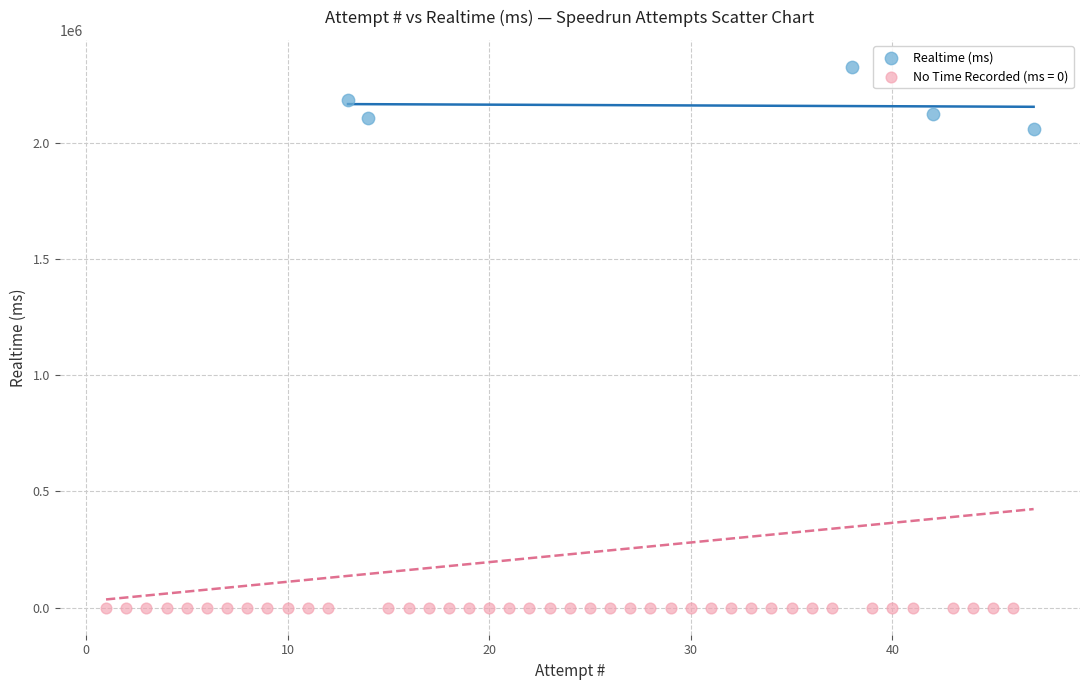

Which series reaches the minimum Y coordinate?

No Time Recorded (ms = 0)